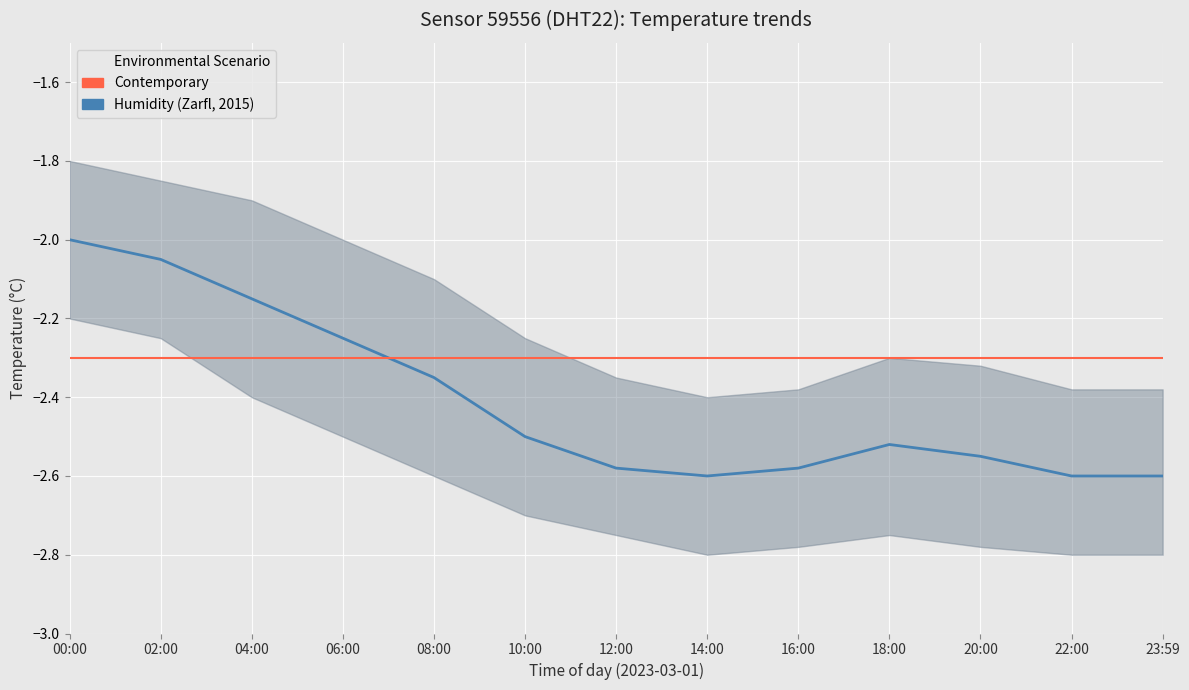

What is the label of the 5th point from the left?

08:00